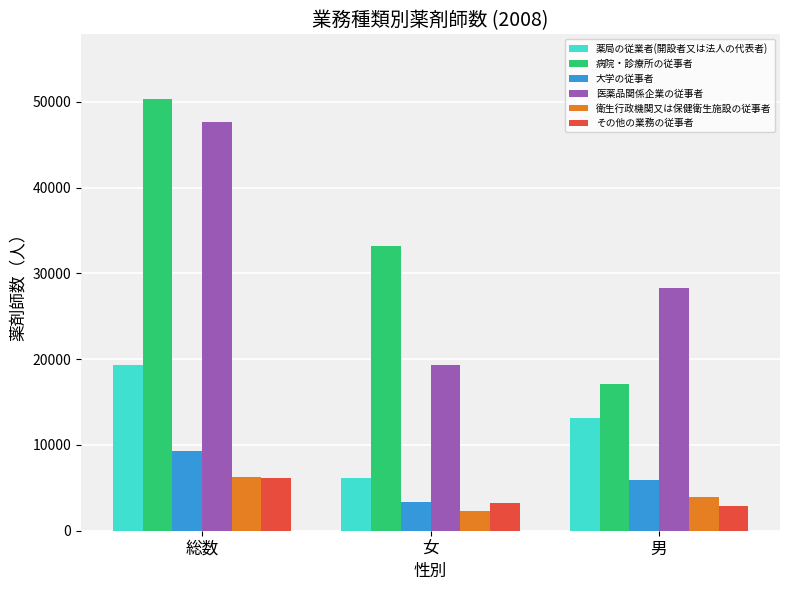

Which category has the highest value across all series?

総数